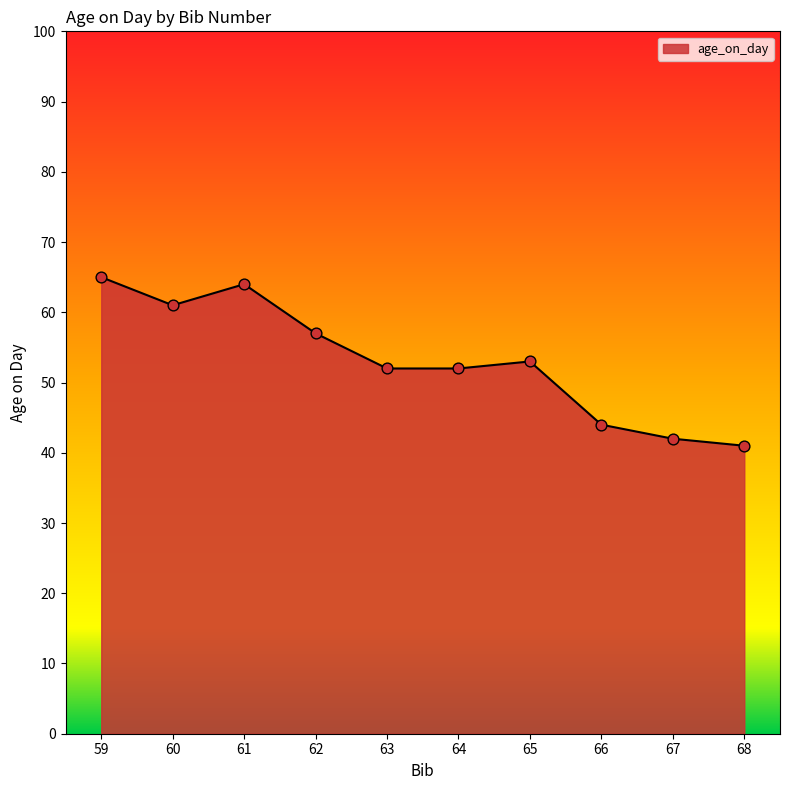

Approximately how many times larger is the value at 62 compared to 60?

0.9